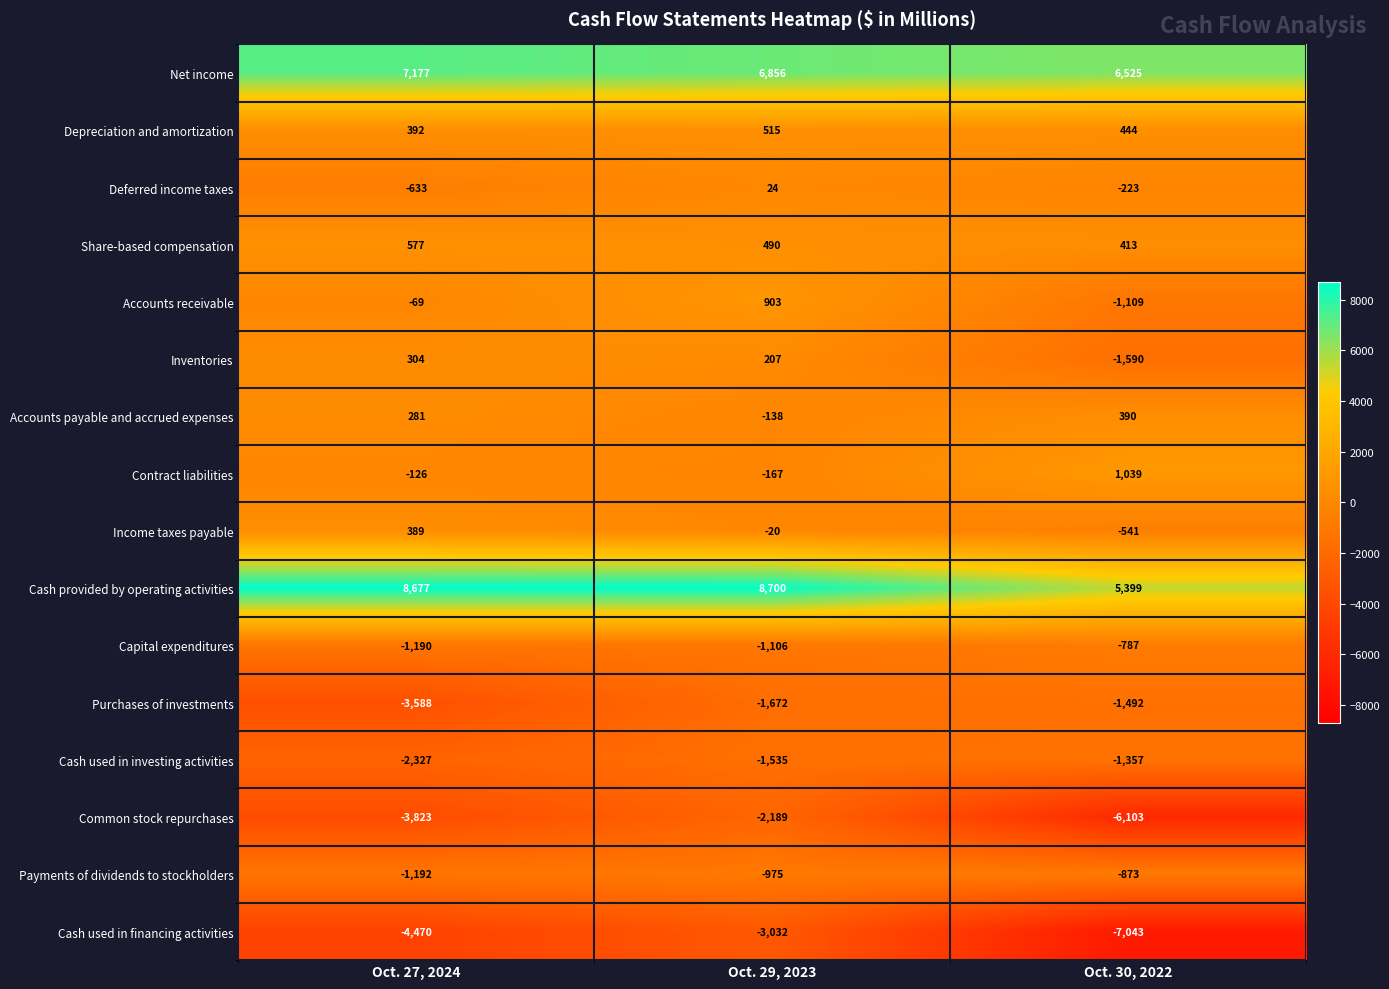

Which series has the largest range (max minus min)?

Cash used in financing activities